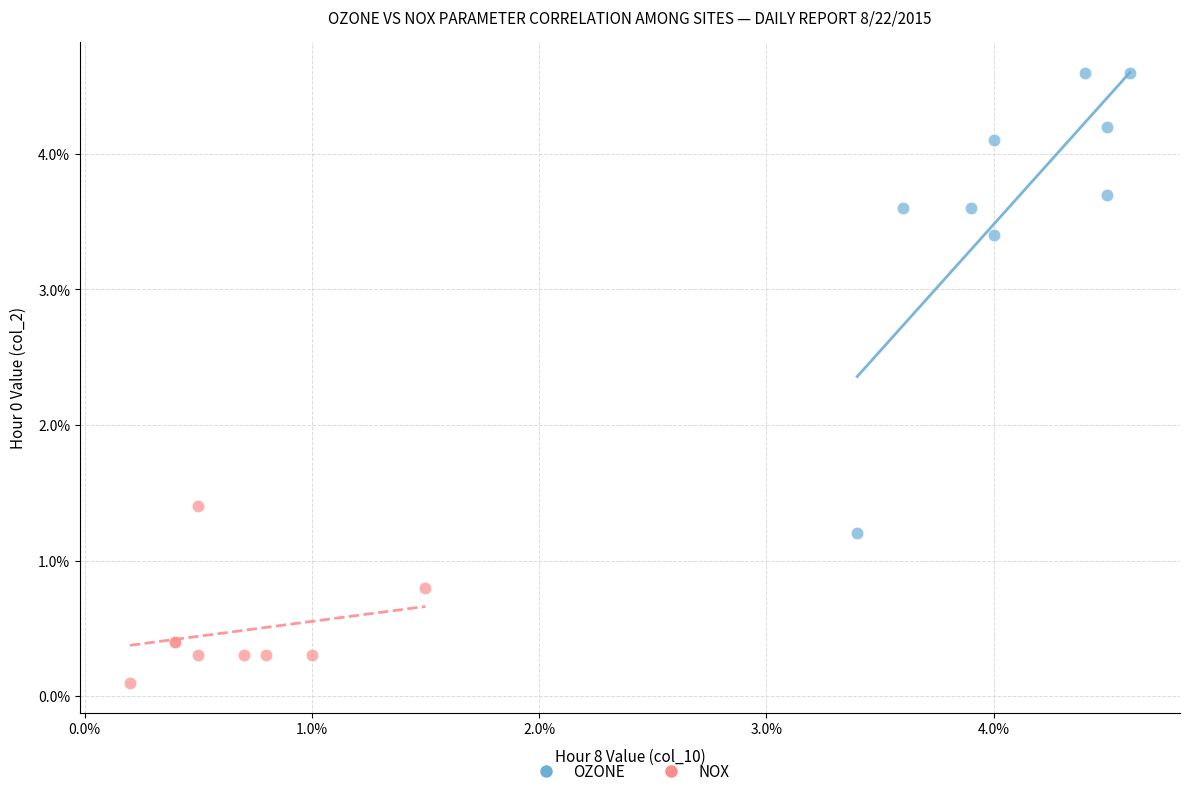

What are all the series names shown in the legend?

OZONE, NOX